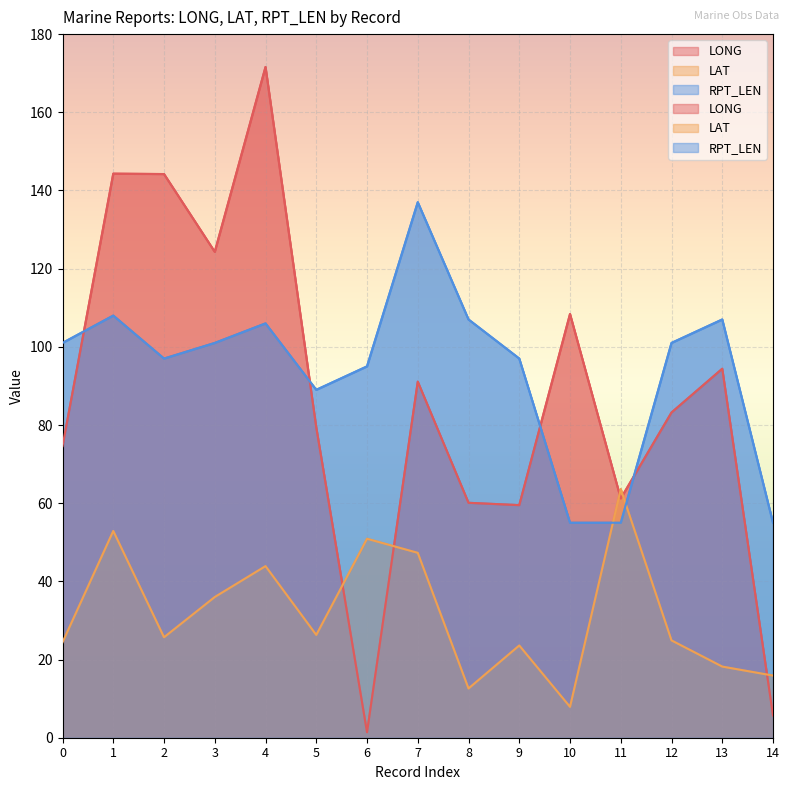

What is the difference between the highest and lowest values at 10?

100.5